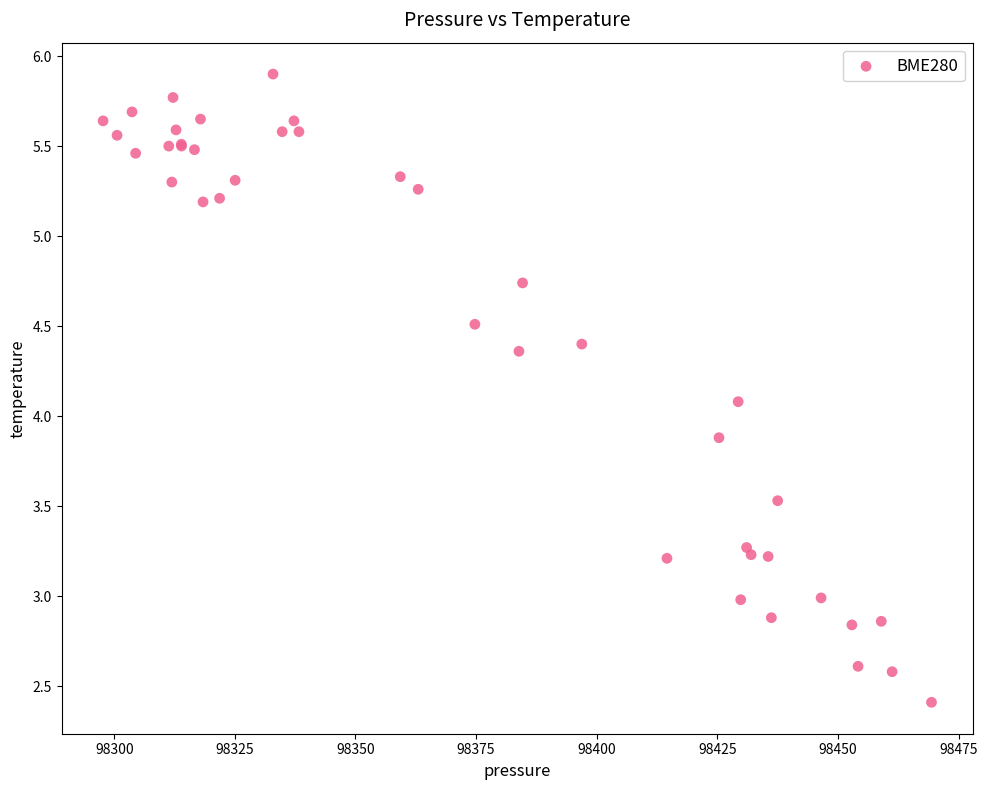

What Y value in the scatter plot is closest to 4?

4.1